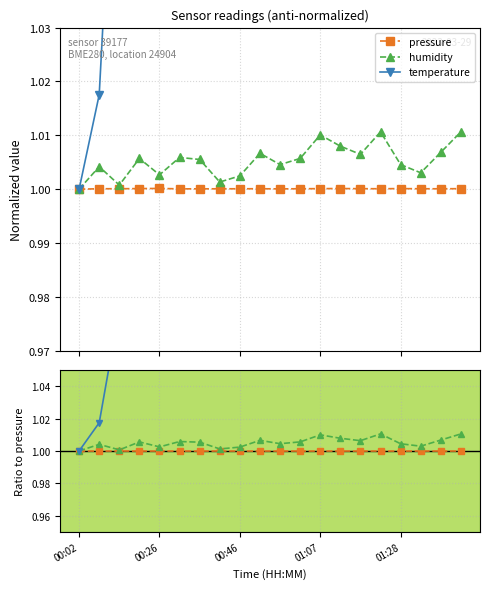

Which series has the largest range (max minus min)?

temperature